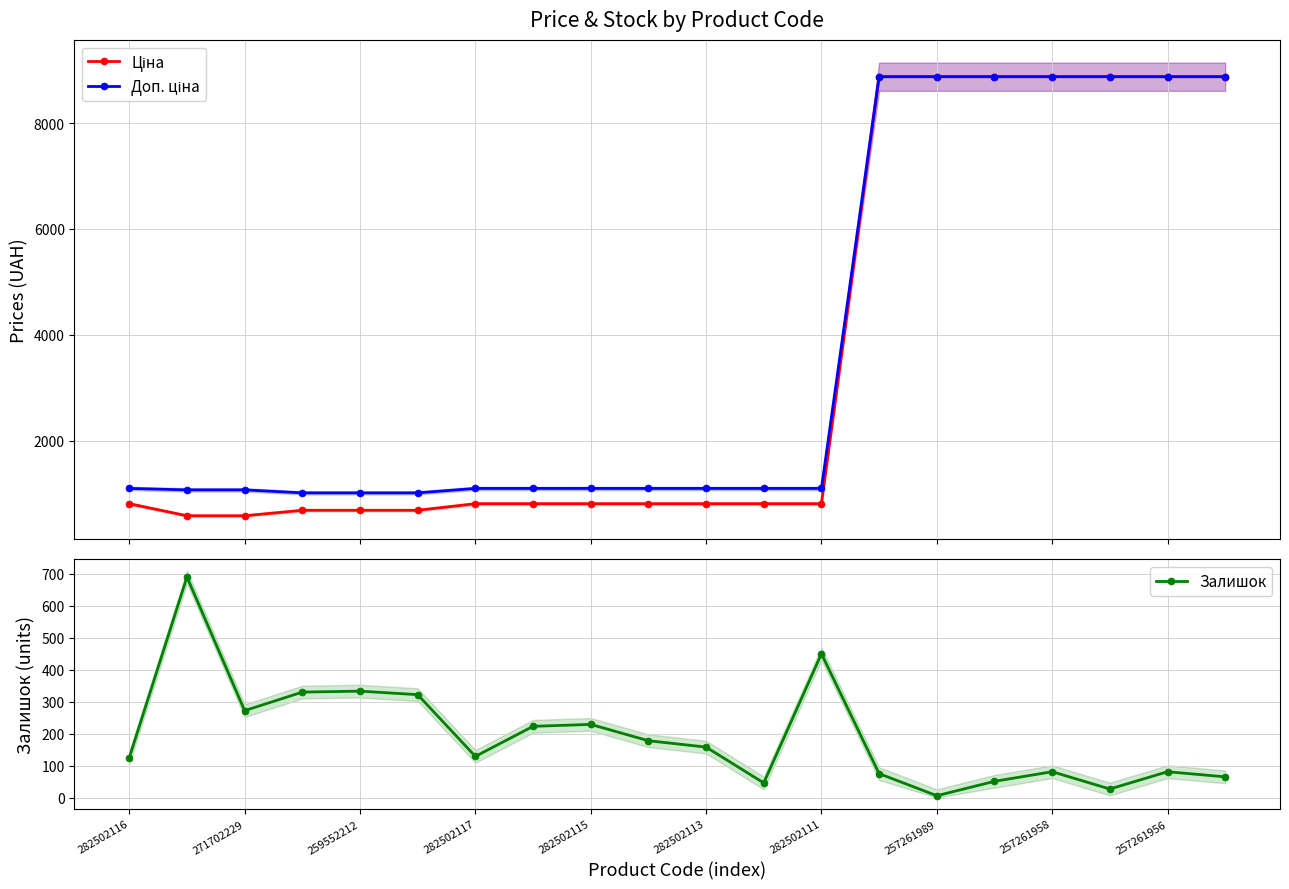

Is it true that Залишок equals 81 at 257261956?

True